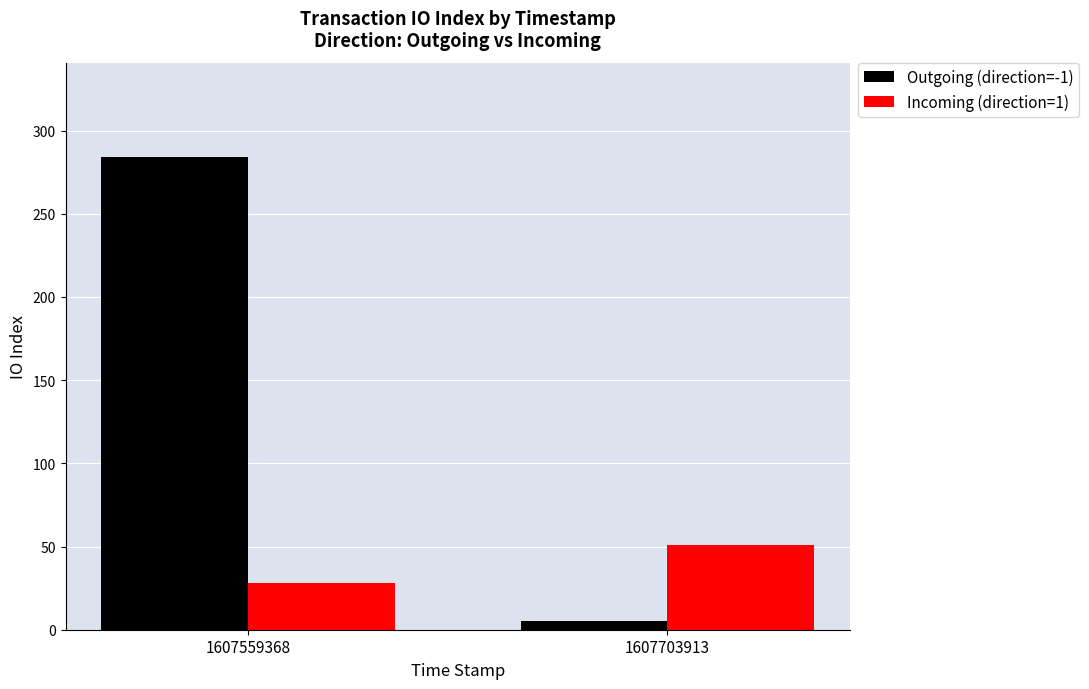

How many bars are there in total?

4